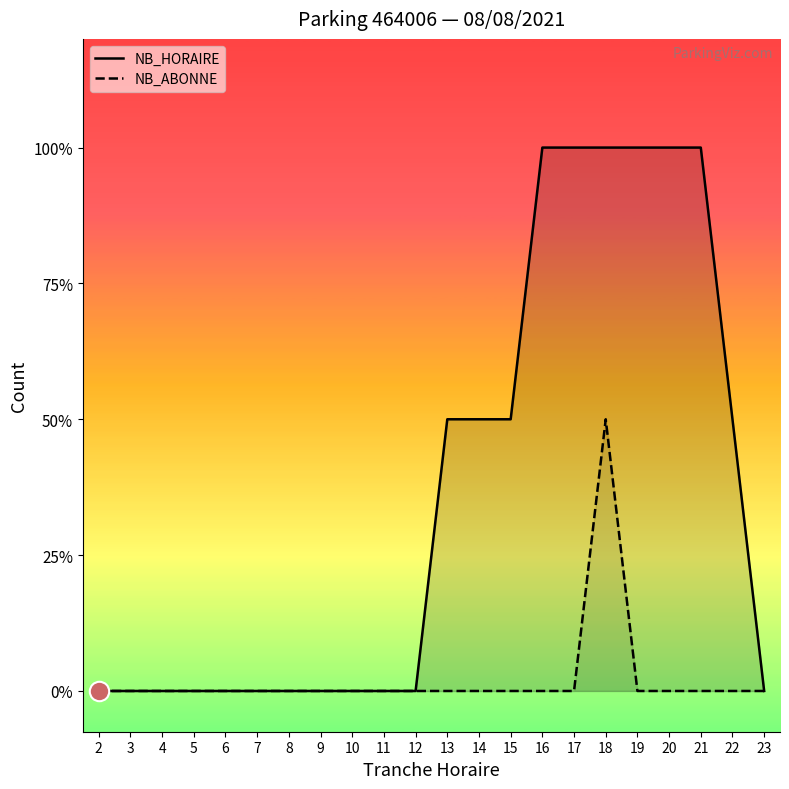

Reading right to left, what are all the values shown in this chart?

NB_HORAIRE: 23=0	22=1	21=2	20=2	19=2	18=2	17=2	16=2	15=1	14=1	13=1	12=0	11=0	10=0	9=0	8=0	7=0	6=0	5=0	4=0	3=0	2=0
NB_ABONNE: 23=0	22=0	21=0	20=0	19=0	18=1	17=0	16=0	15=0	14=0	13=0	12=0	11=0	10=0	9=0	8=0	7=0	6=0	5=0	4=0	3=0	2=0